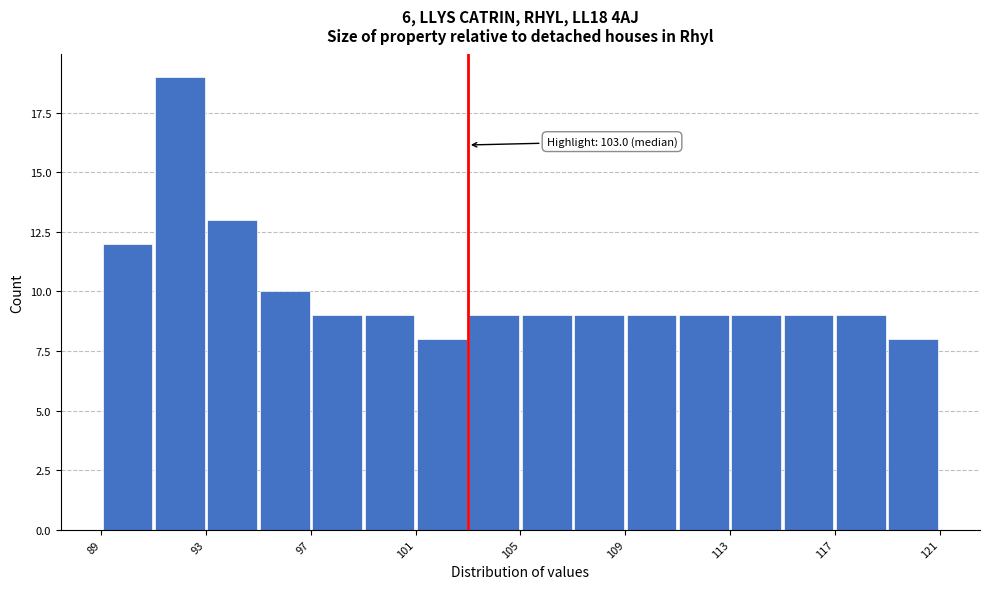

Over which range of the x-axis is the bar tallest?

91 to 93